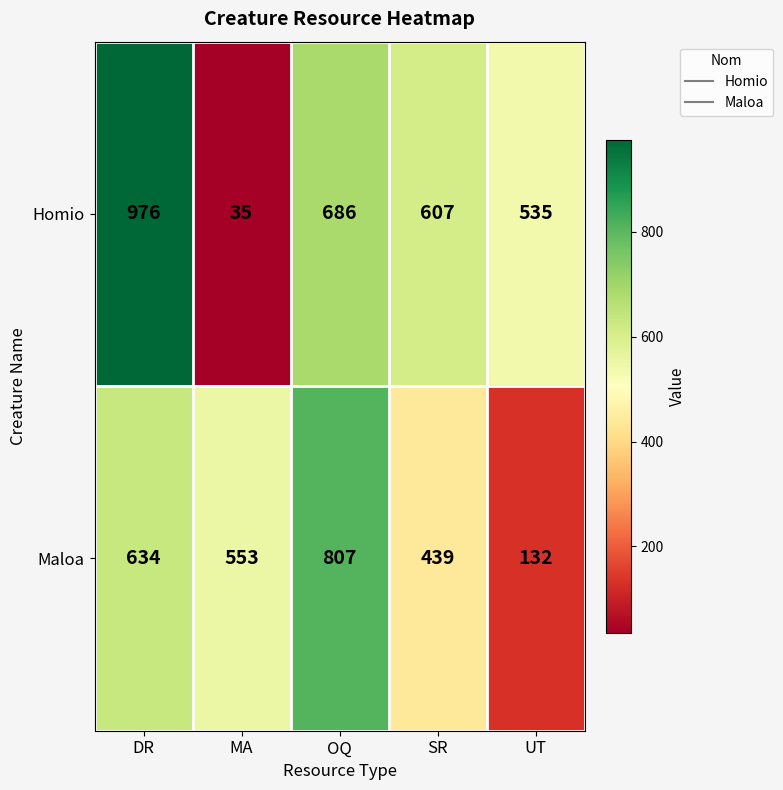

What is the smallest value displayed?

35